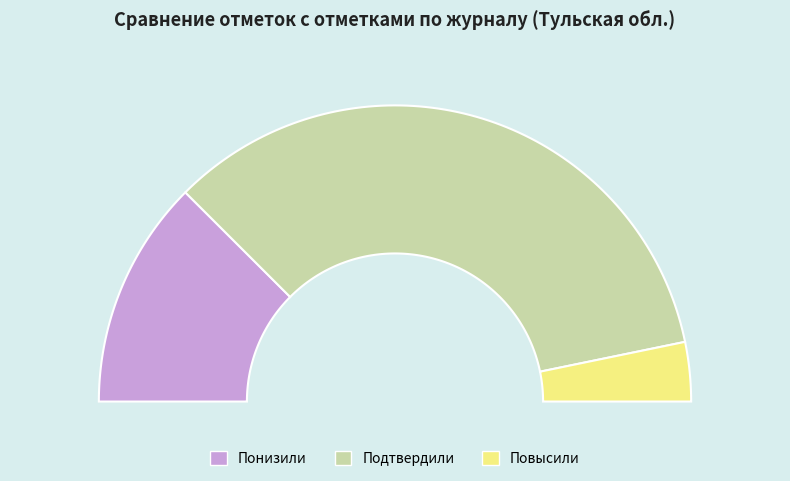

How many slices are in this pie chart?

3